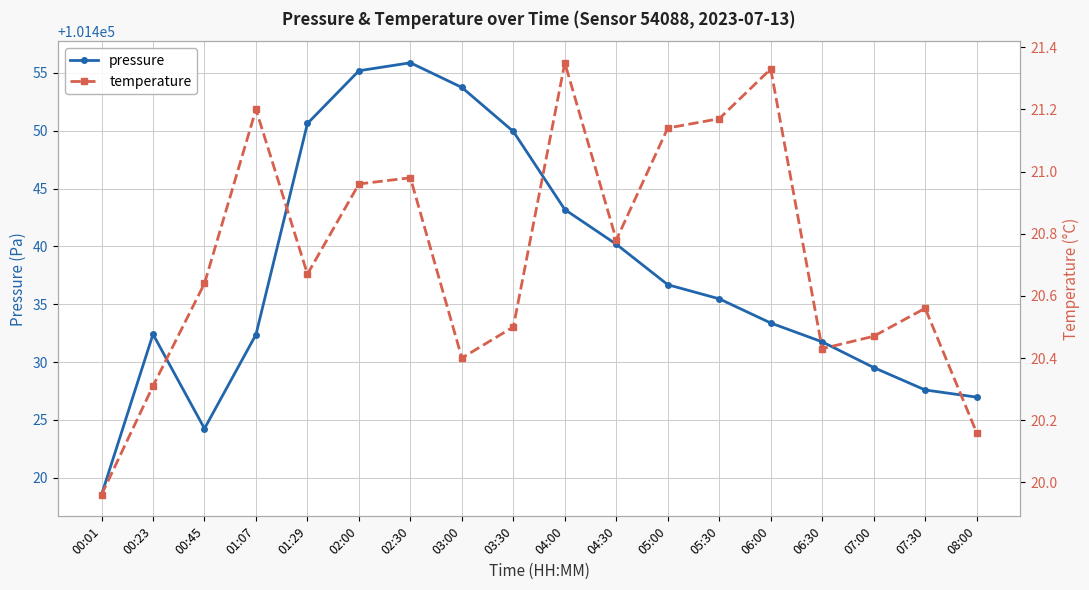

What is the difference between the maximum and second lowest values in the temperature series?

1.2